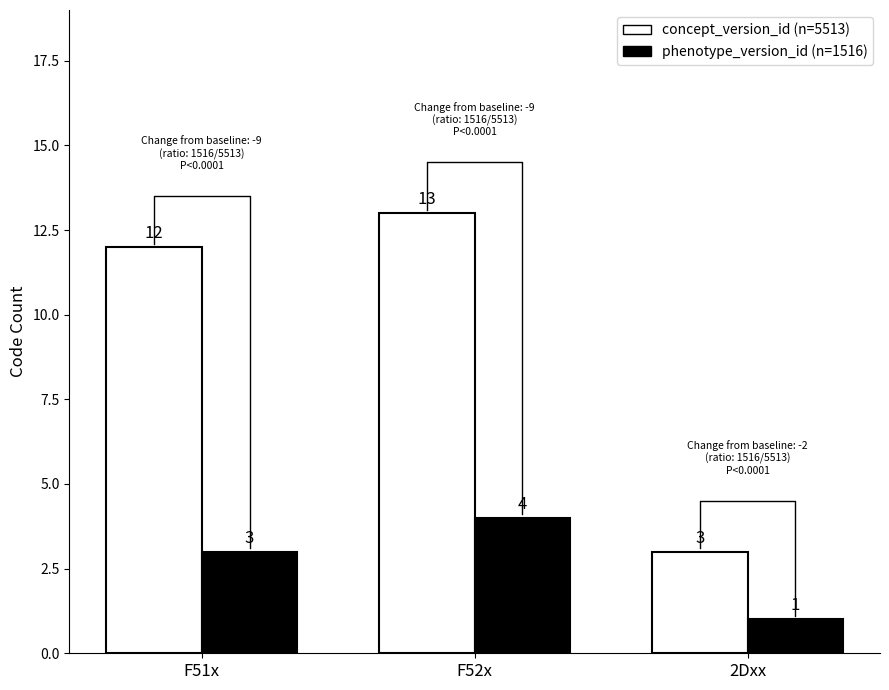

What is the label of the 3rd bar from the left?

2Dxx